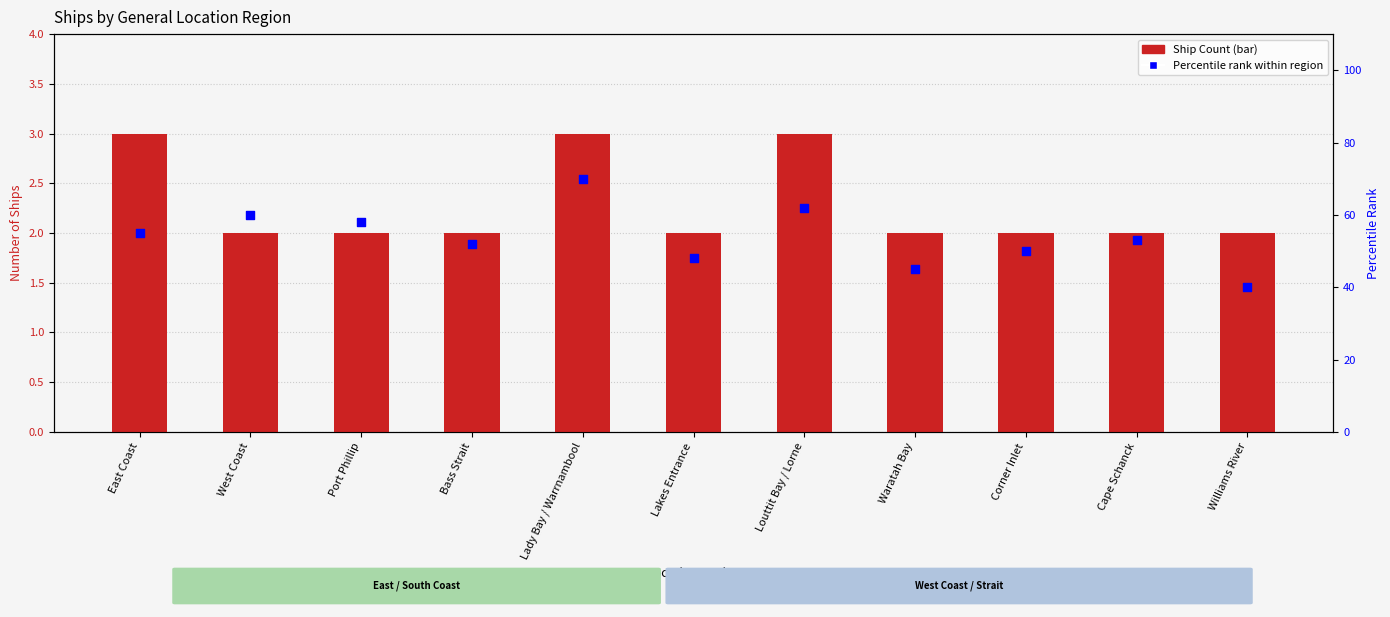

Is the value of Percentile rank within region at East Coast greater than the value of Ship Count at West Coast?

Yes